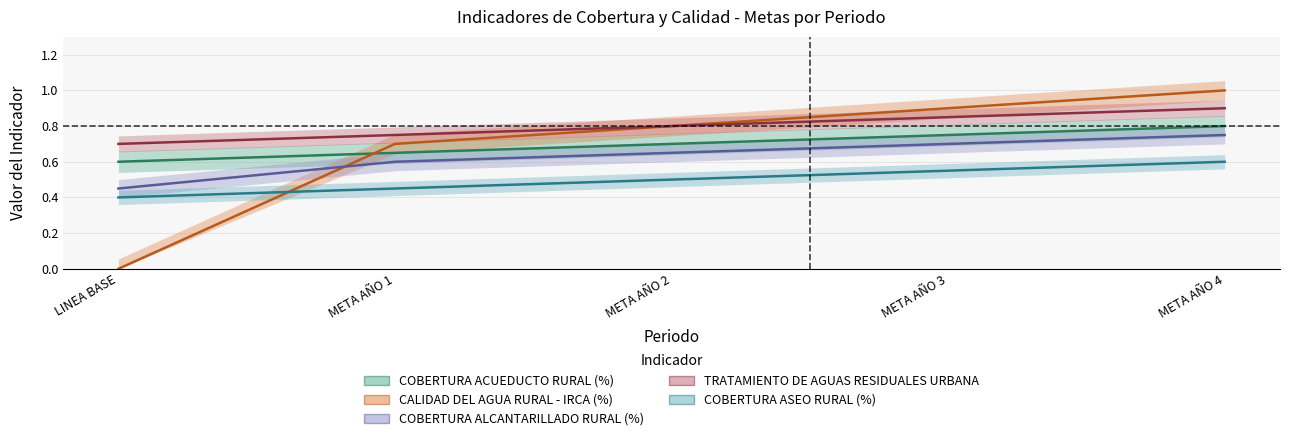

Which has a higher value, LINEA BASE or META AÑO 3?

META AÑO 3